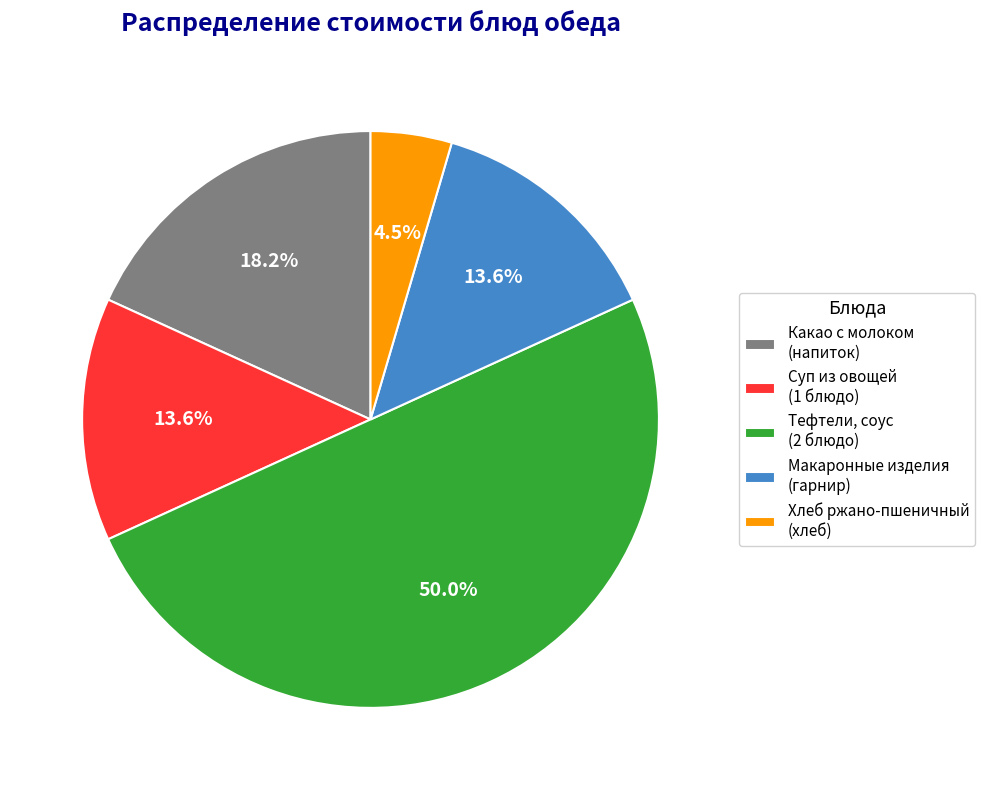

Which category has the smallest portion of the pie?

Хлеб ржано-пшеничный (хлеб)